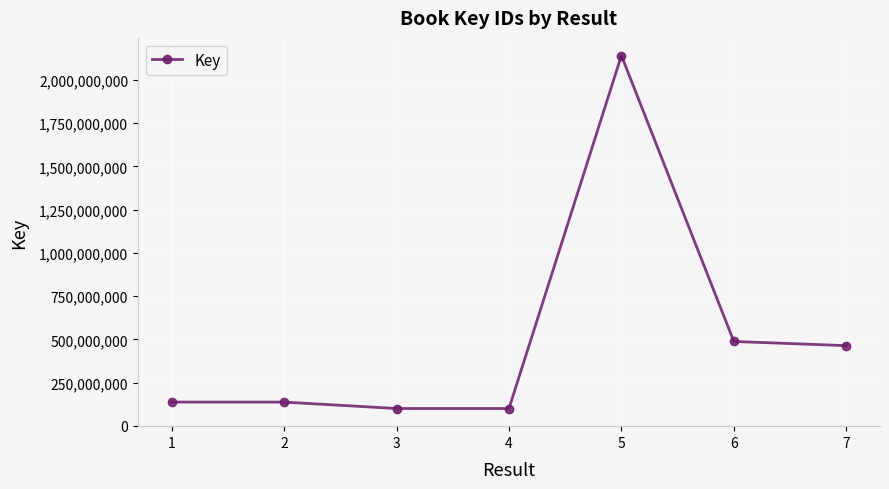

What is the ratio of the value at 6 to the value at 7?

1.1